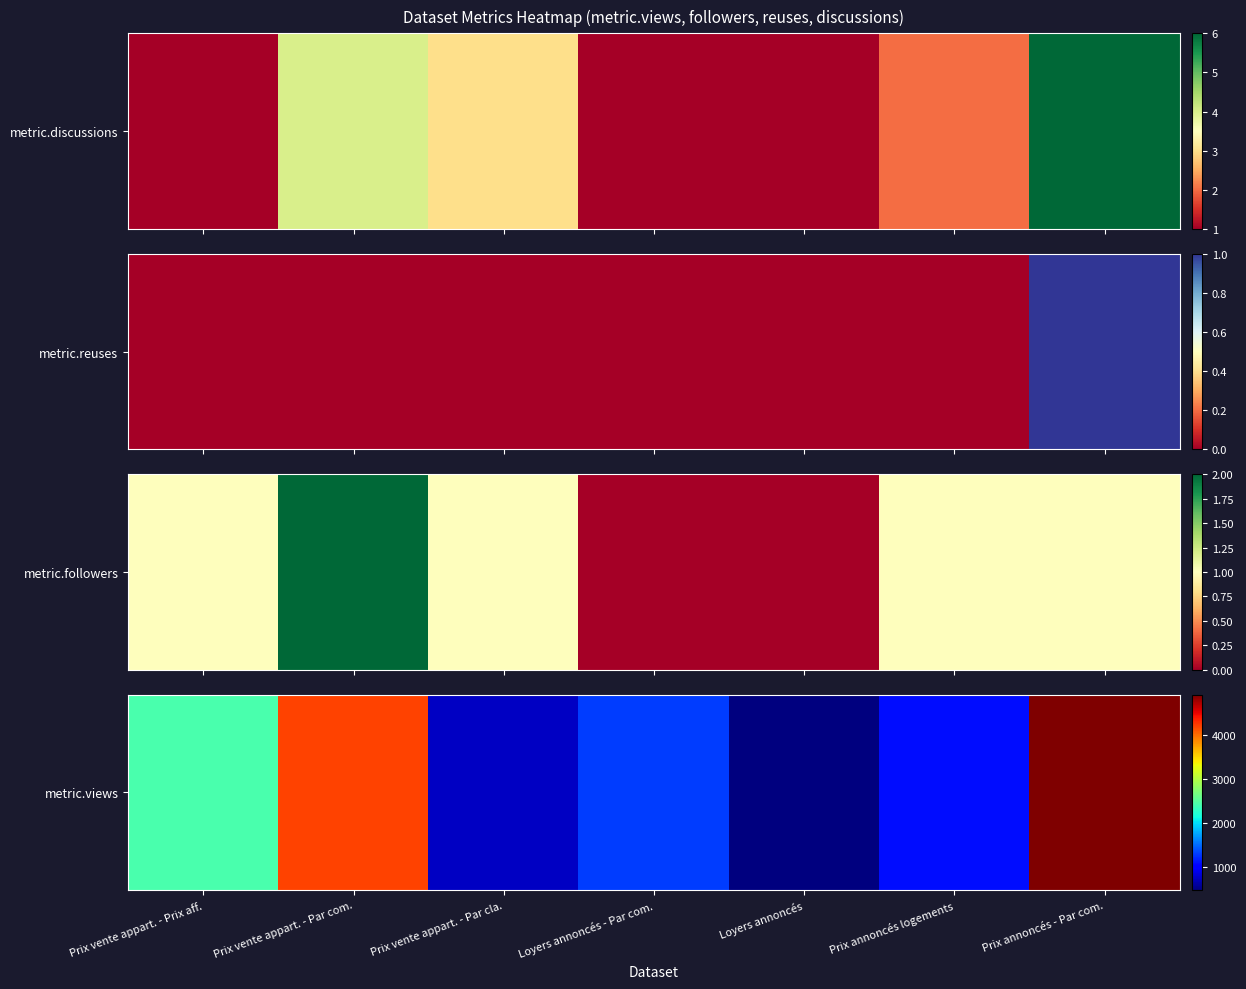

List the labels in order of value, smallest first.

Loyers annoncés, Prix vente appart. - Par cla., Prix annoncés logements, Loyers annoncés - Par com., Prix vente appart. - Prix aff., Prix vente appart. - Par com., Prix annoncés - Par com.